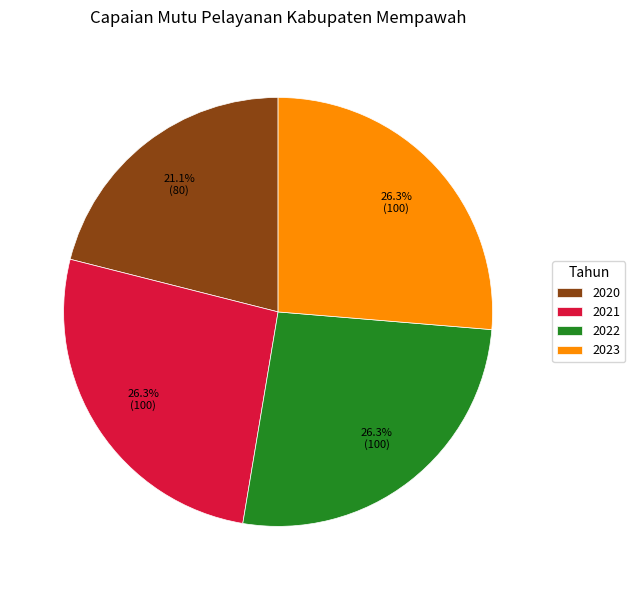

What is the smallest slice in the pie chart?

2020